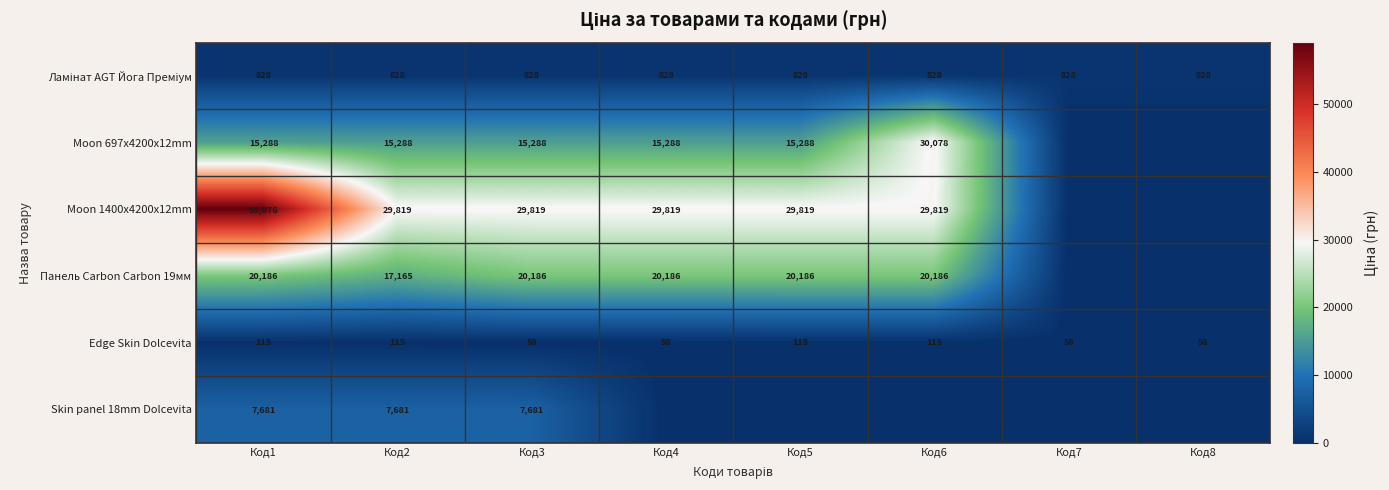

At which category is the sum across all series the highest?

Код1